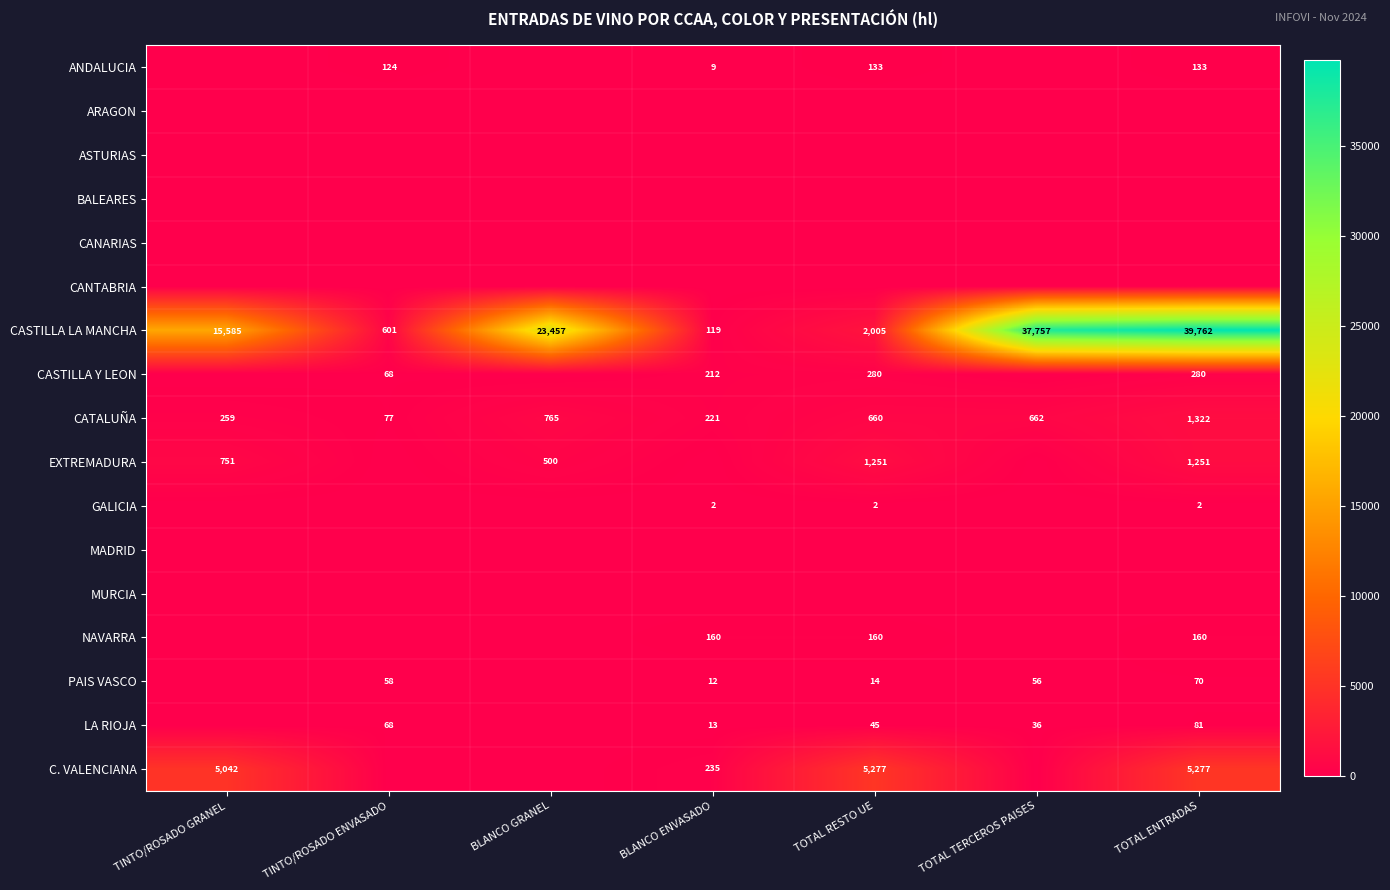

What is the difference between the PAIS VASCO values at TOTAL RESTO UE and TOTAL TERCEROS PAISES?

42